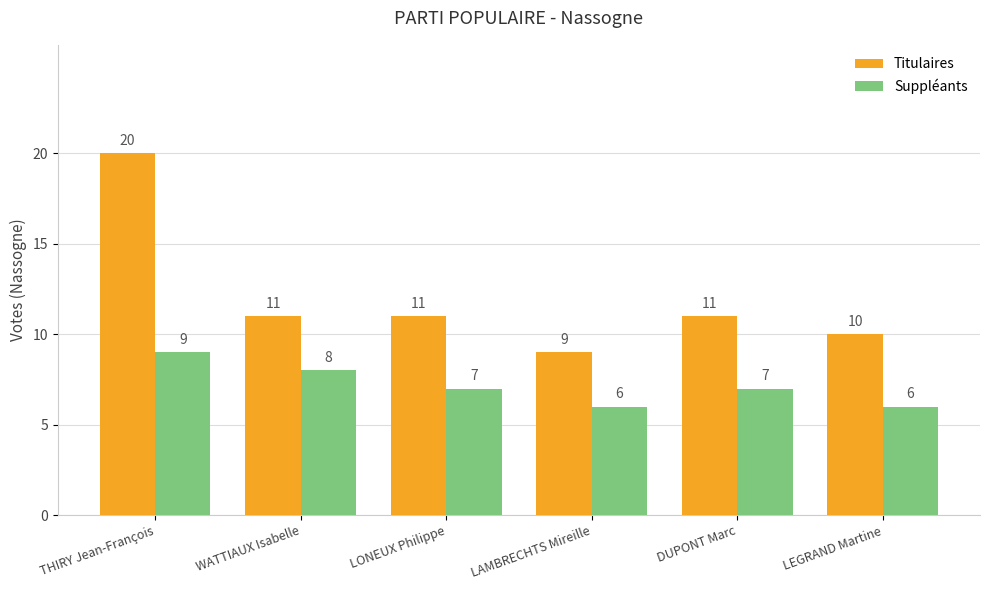

At which label does Titulaires first exceed 11?

THIRY Jean-François